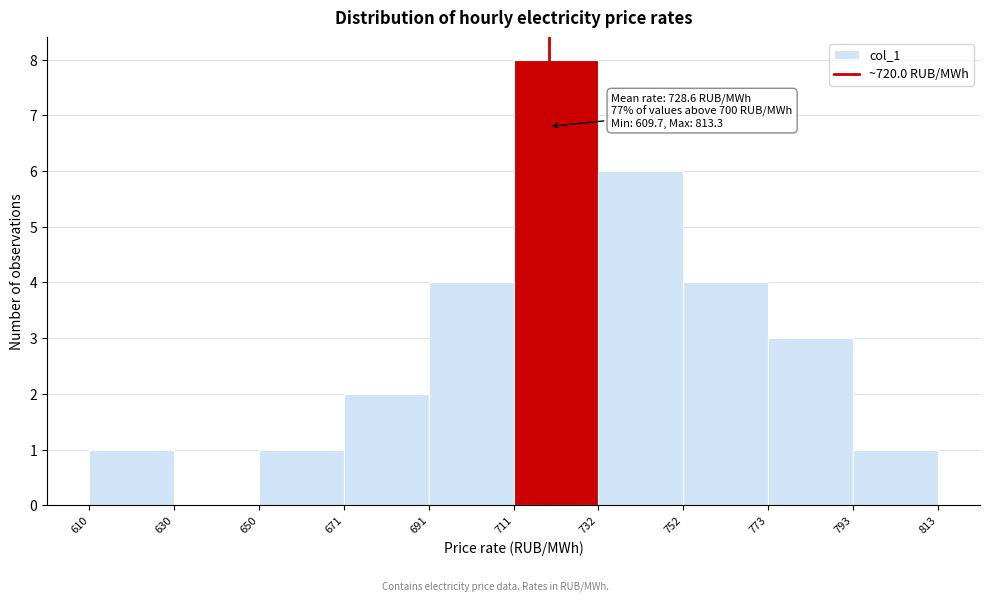

Over which range of the x-axis is the bar tallest?

711 to 732